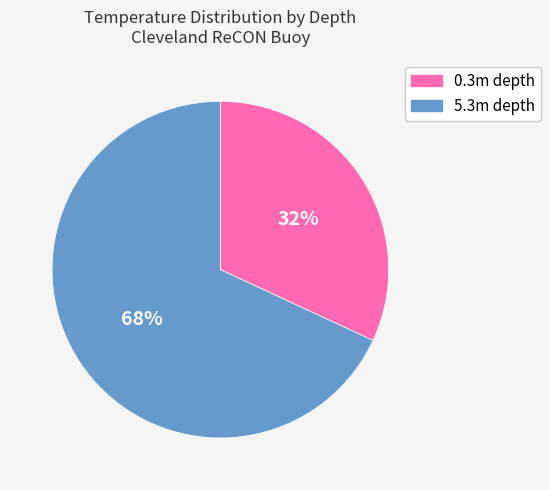

How many slices are in this pie chart?

2